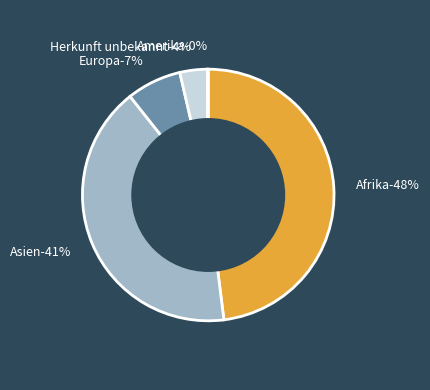

Is there any slice that represents more than half of the pie?

No